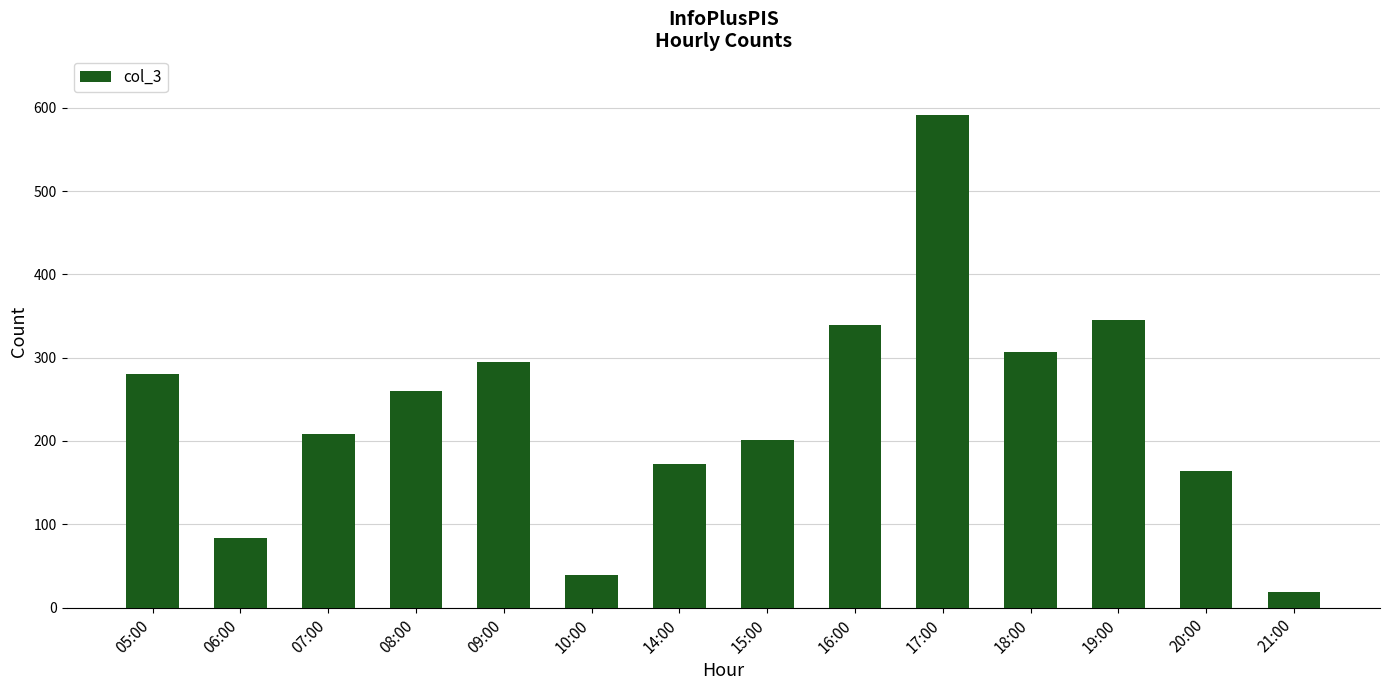

What is the ratio of the value at 10:00 to the value at 09:00?

0.1